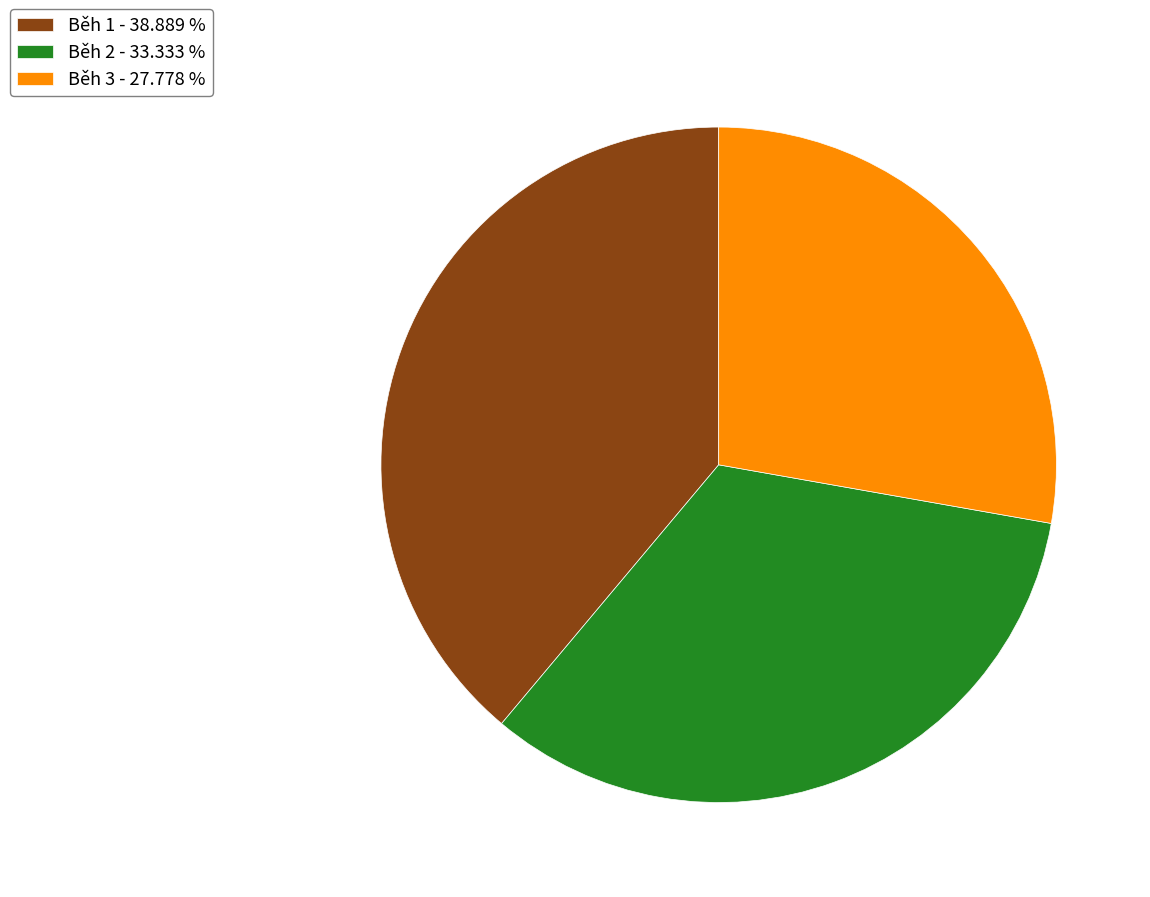

True or false: Běh 1 accounts for 39% of the total.

True